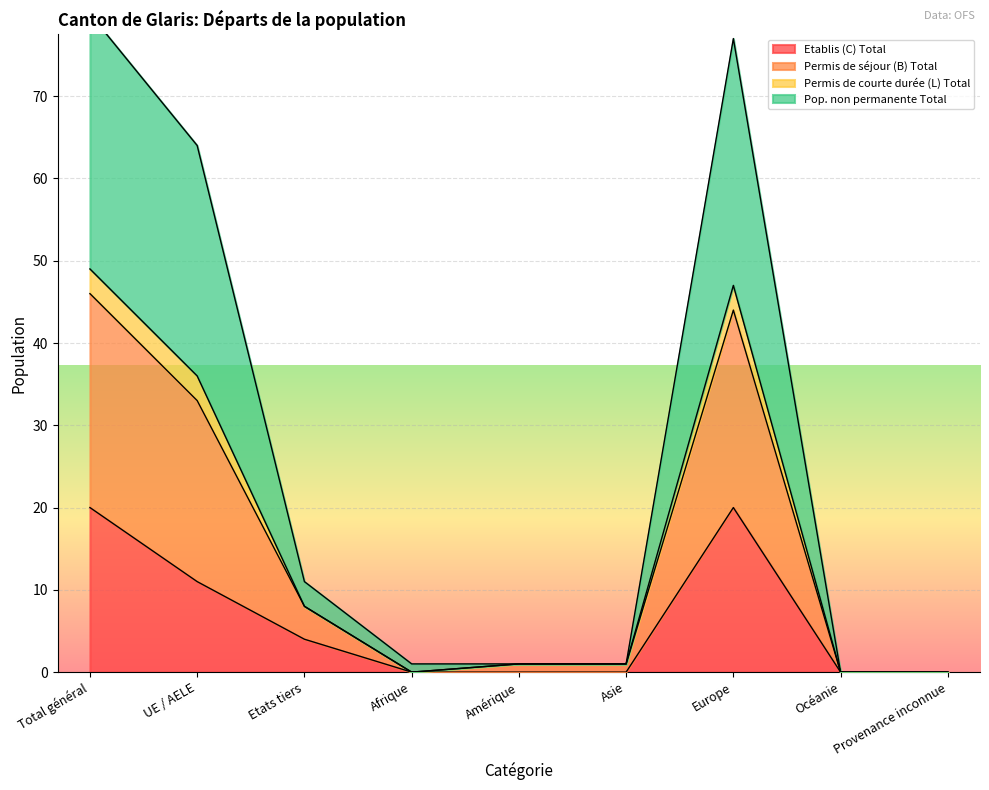

At which label is Etablis (C) Total closest to 10?

UE / AELE